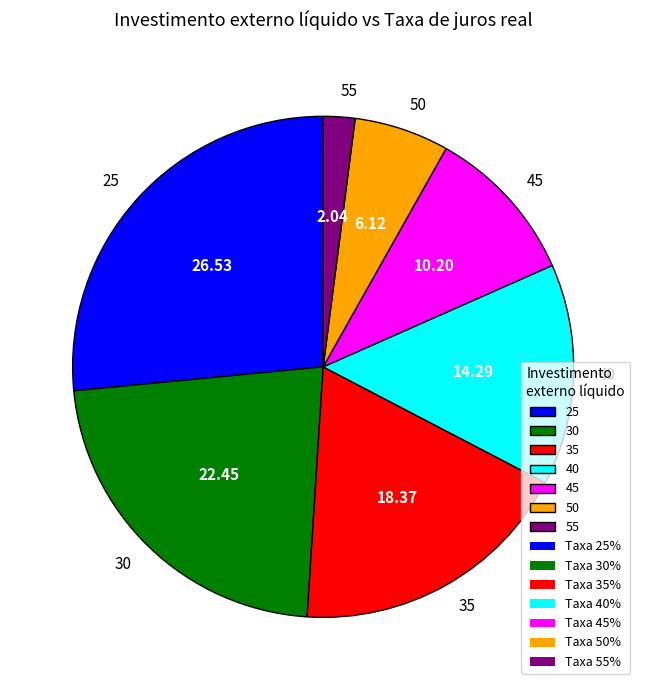

What is the ratio of the value at 45 to the value at 40?

0.7